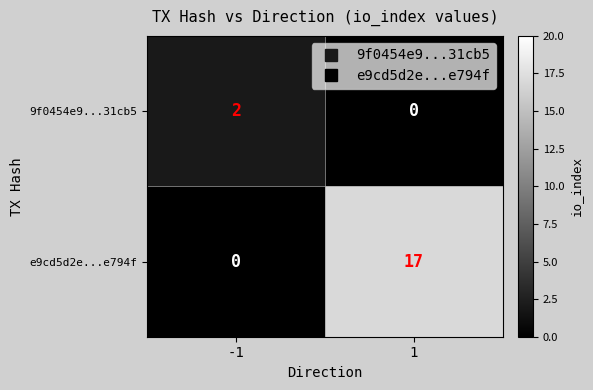

Reading left to right, list all the values displayed in this chart.

9f0454e9...31cb5: -1=2	1=0
e9cd5d2e...e794f: -1=0	1=17